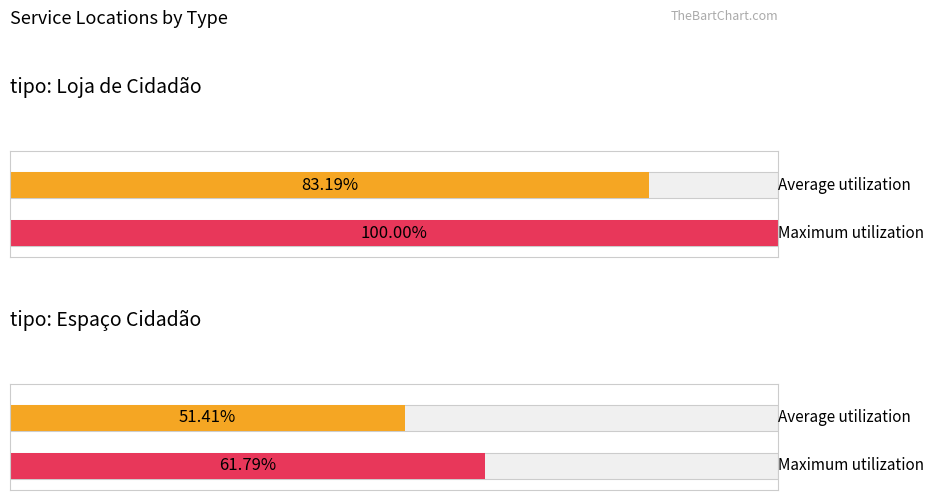

Is the value of Espaço Cidadão at 1 greater than the value of Loja de Cidadão at 0?

No